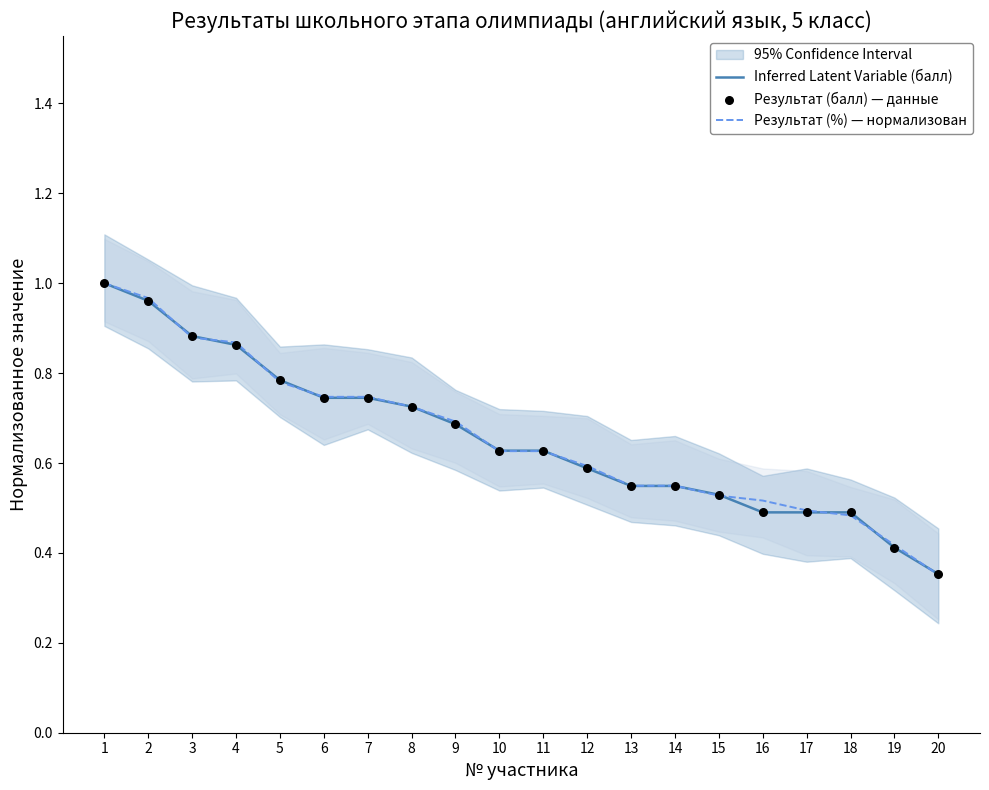

Which series reaches the minimum Y coordinate?

Результат (%) — нормализован